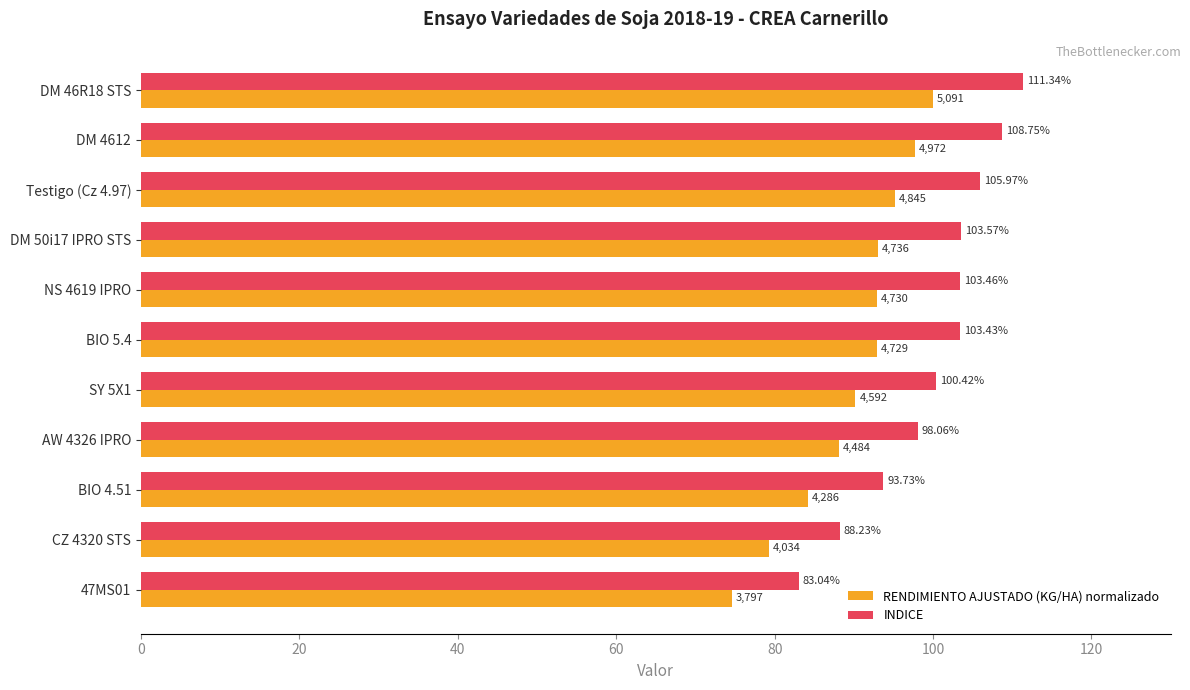

What is the sum of all RENDIMIENTO AJUSTADO (KG/HA) normalizado values?

988.0